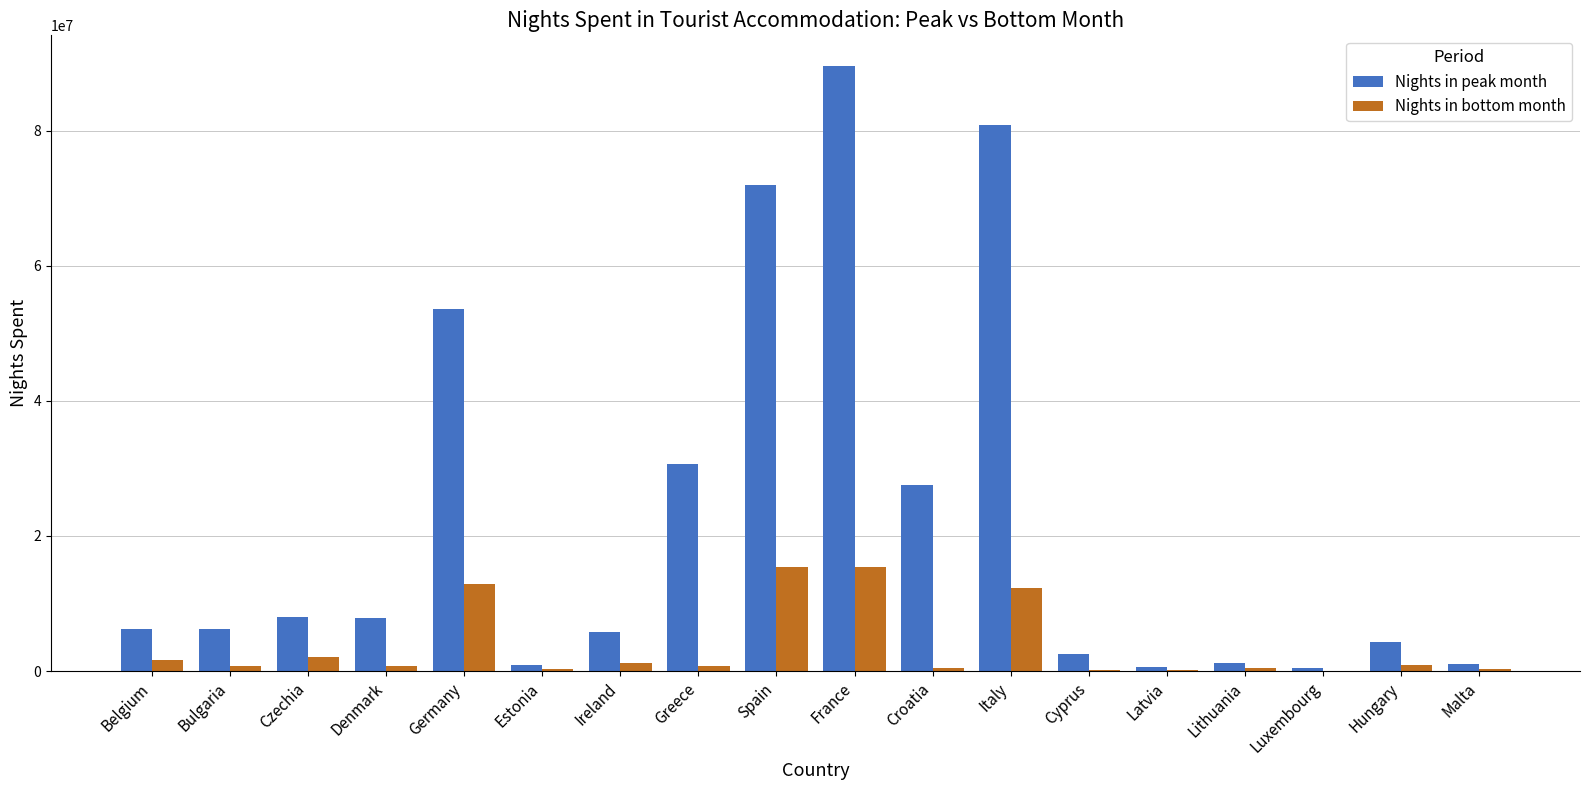

The value of Nights in peak month at Denmark is 7788959. True or false?

True